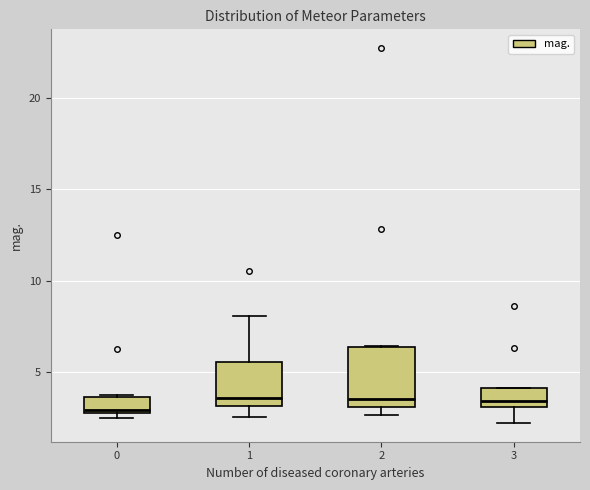

Where is the lower edge of the box at x = 0 on the y-axis? The values are not printed on the chart, so give them approximately, as read against the axis.

3.0